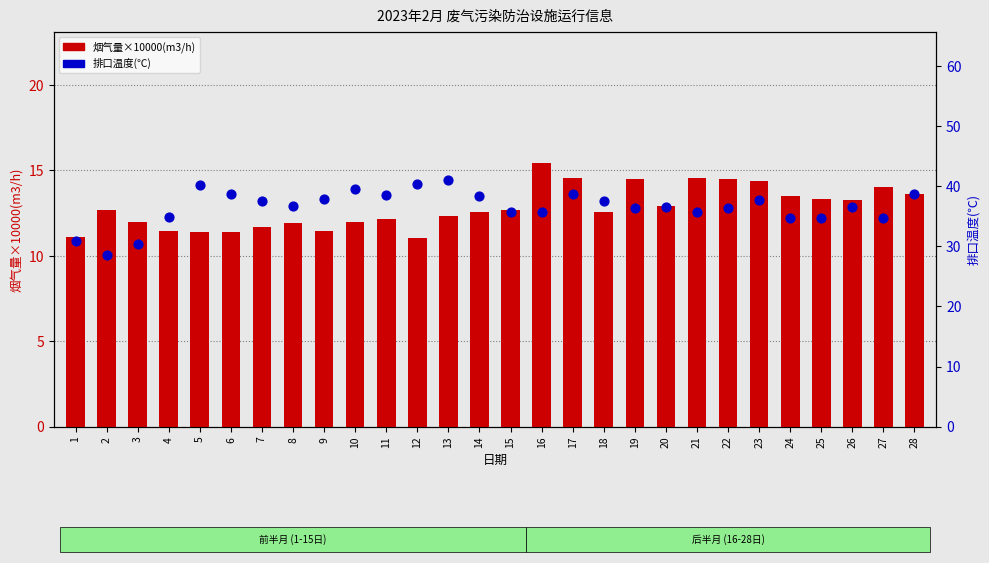

Which series has the largest total across all categories?

排口温度(℃)